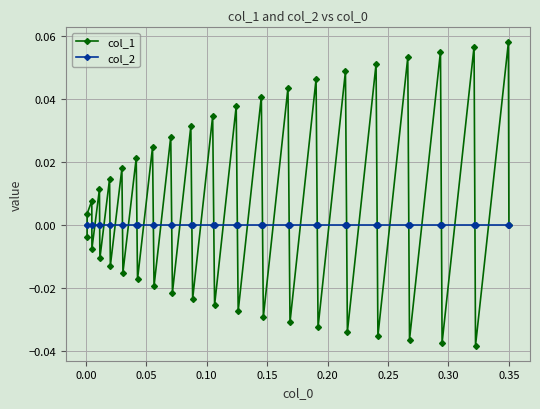

Which series has the largest range (max minus min)?

col_1